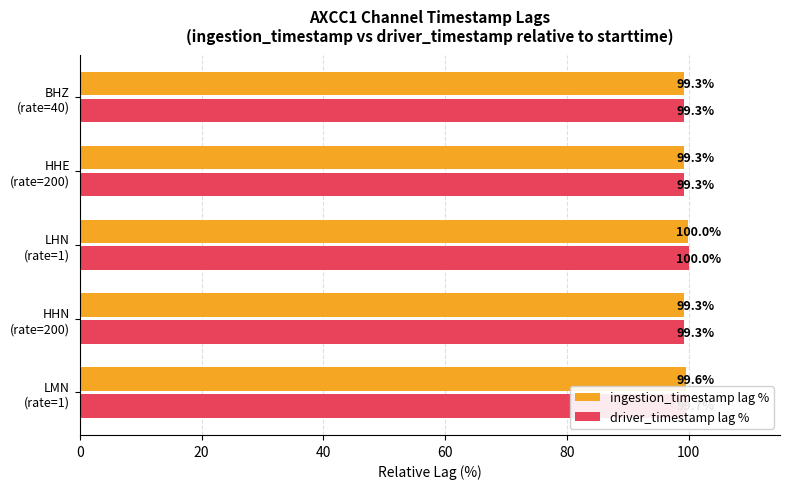

What is the smallest value displayed?

99.3